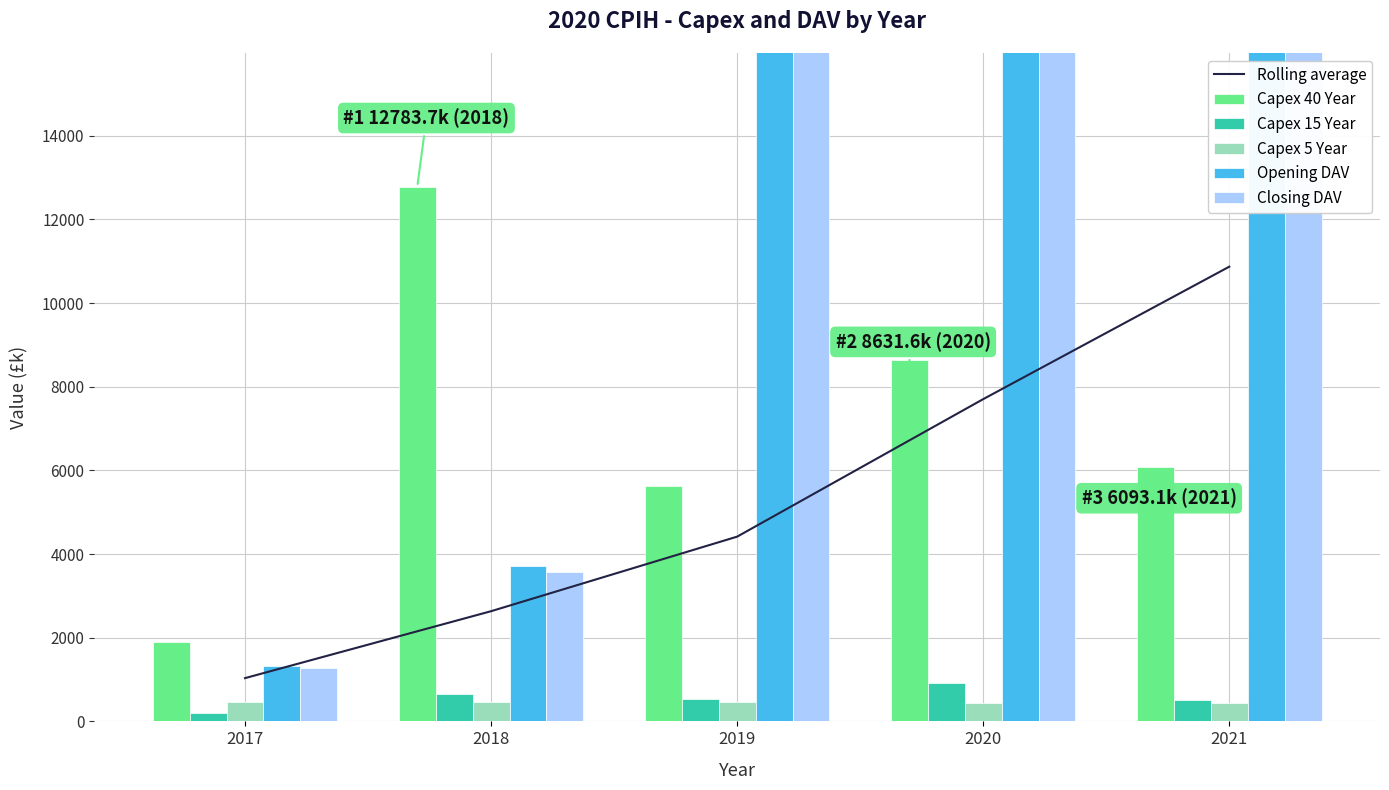

What is the value of the Capex 5 Year bar at the 1st from the left?

460.2